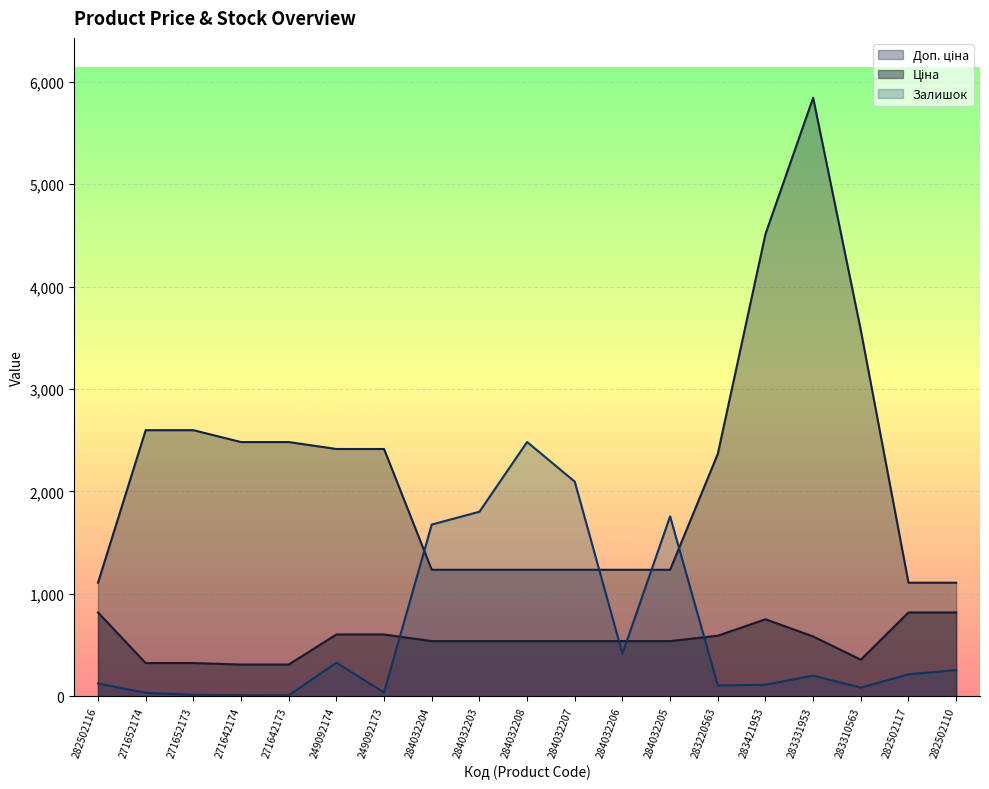

What position from the left is 249092174?

6